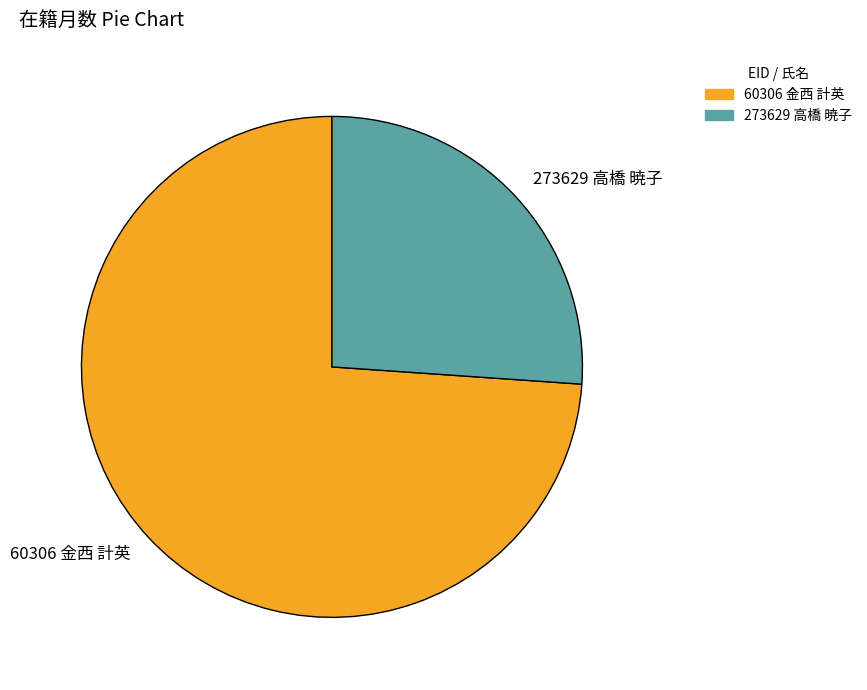

Count the number of slices in the pie.

2